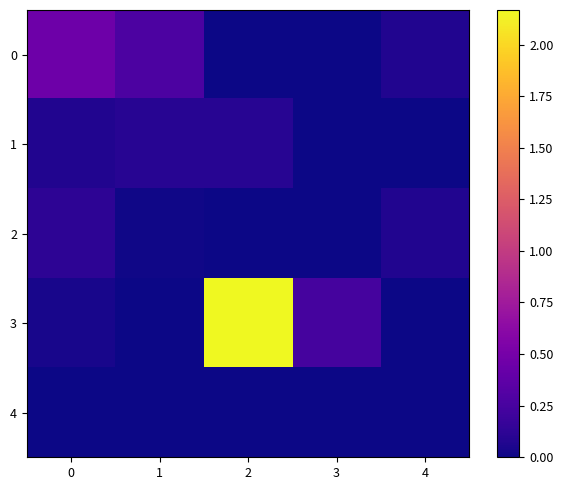

At how many categories does at least one series exceed 0?

5